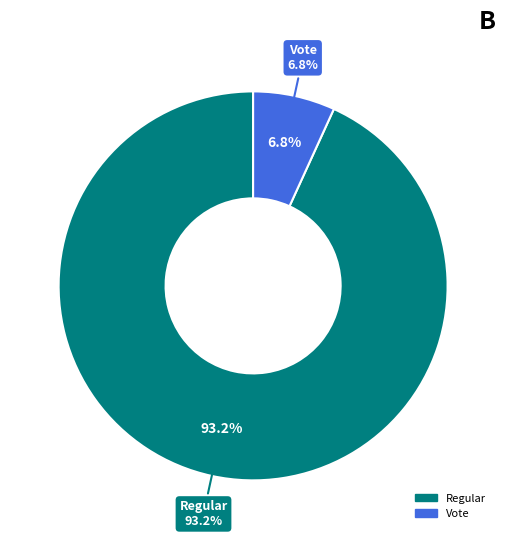

Combined, what portion of the pie is Regular and Vote?

100.0%